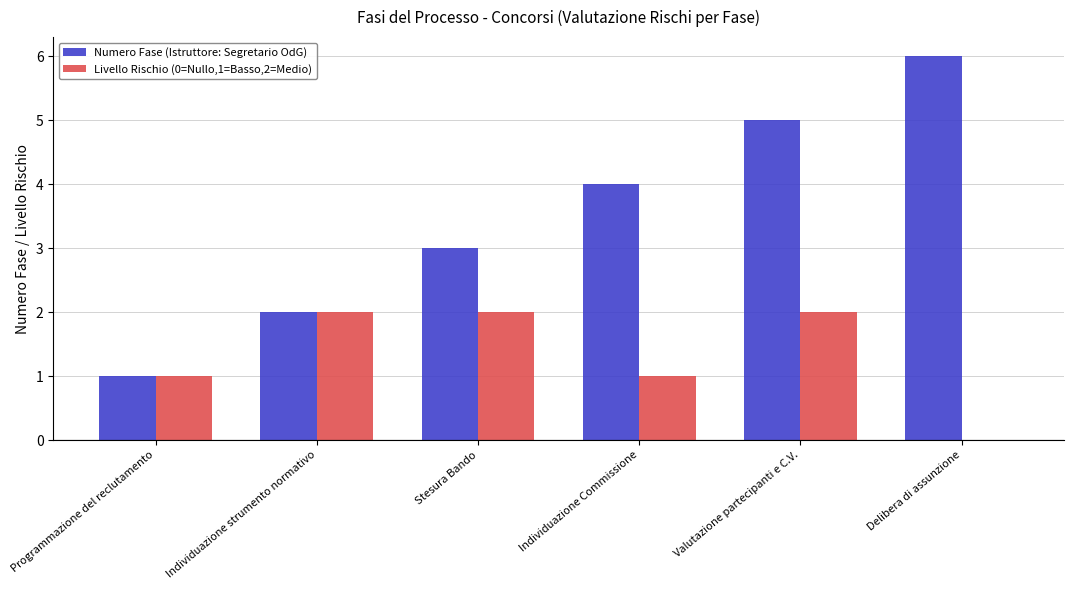

What are all the series names shown in the legend?

Numero Fase (Istruttore: Segretario OdG), Livello Rischio (0=Nullo,1=Basso,2=Medio)